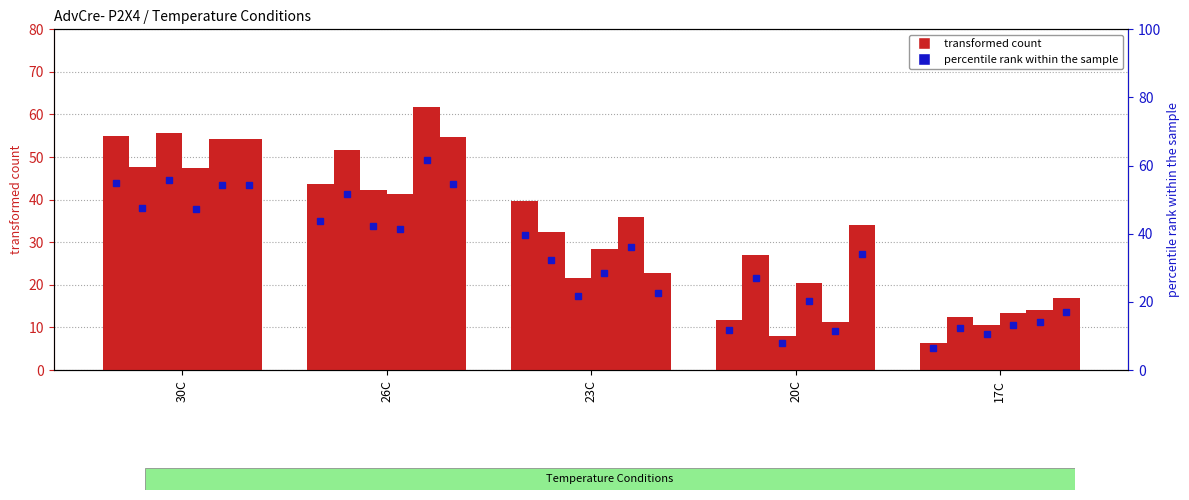

Is it true that AdvCre- P2X4 equals 6.3 at 17C?

True